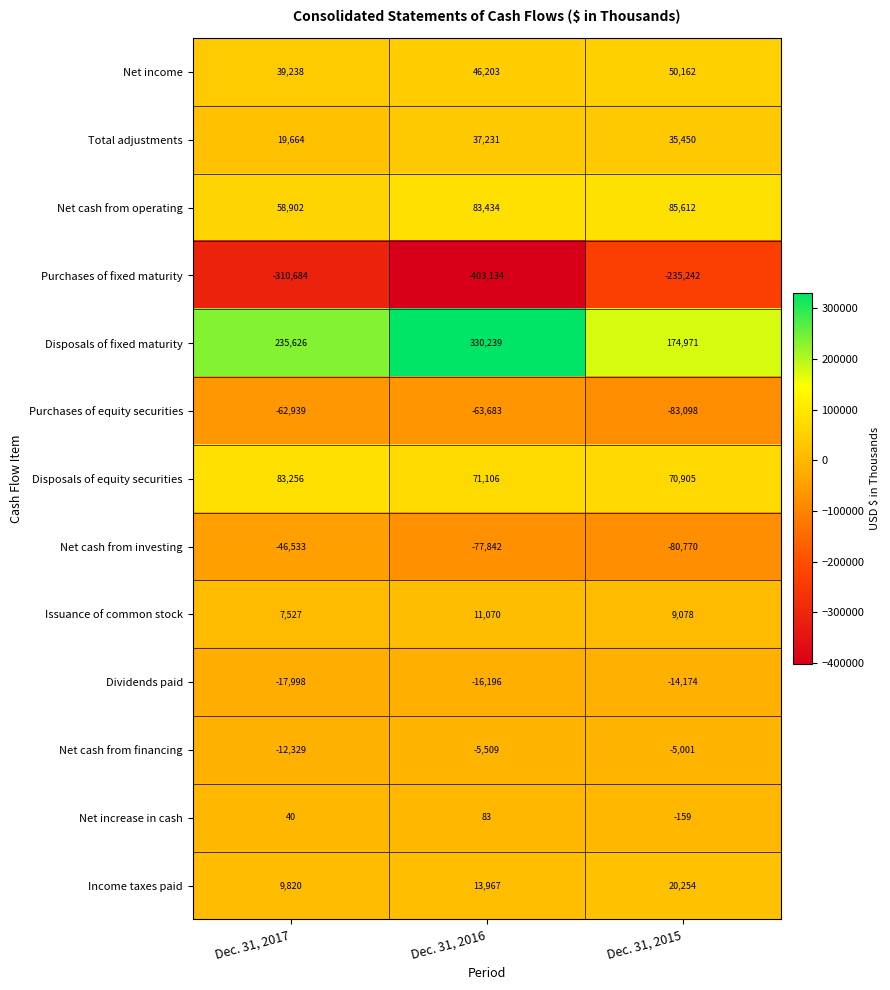

Which series has the widest spread of values?

Purchases of fixed maturity